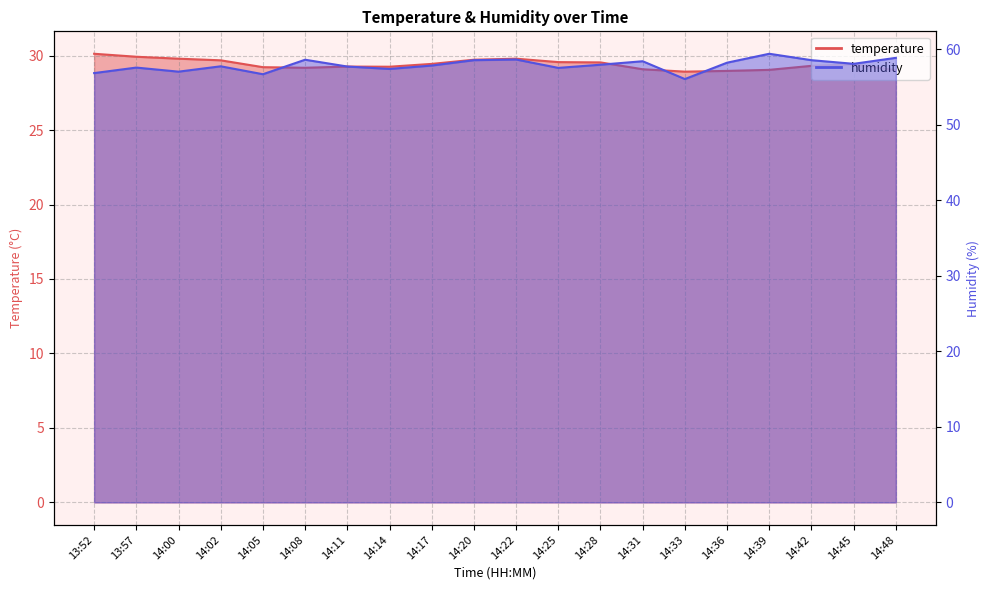

Rank the series by their average value, from highest to lowest.

humidity, temperature